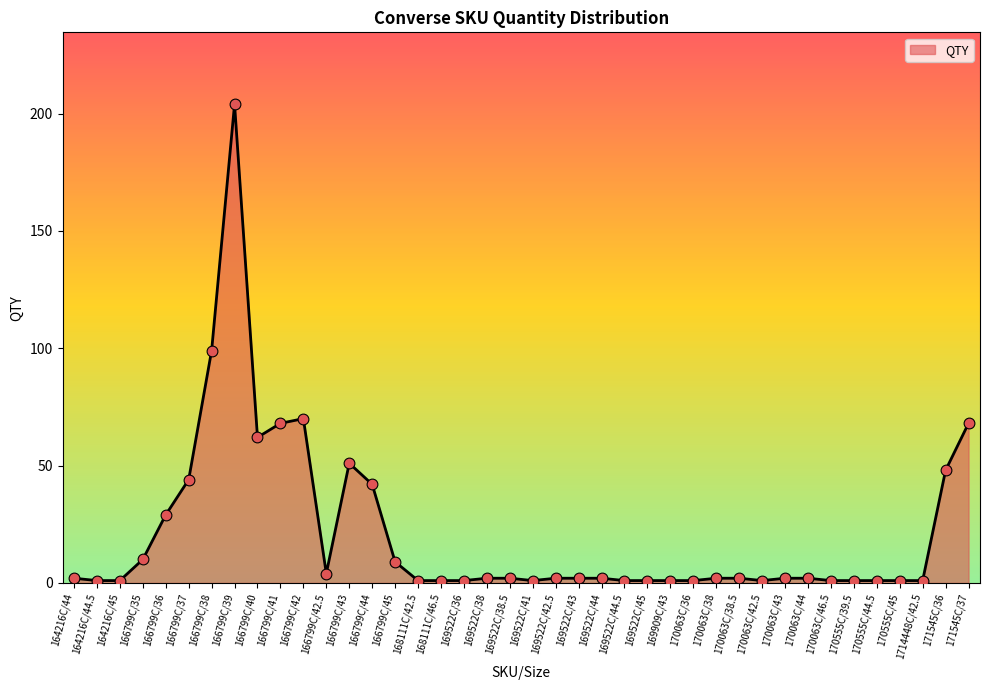

Which category has the highest value across all series?

166799C/39